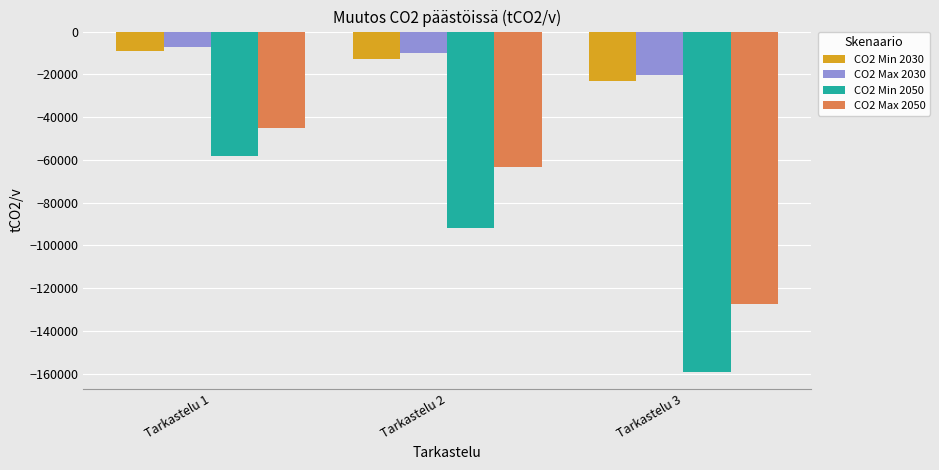

Reading left to right, extract all data points from this chart.

CO2 Min 2030: -9162	-12783	-23267
CO2 Max 2030: -7344	-9931	-20231
CO2 Min 2050: -58335	-91768	-158961
CO2 Max 2050: -45049	-63251	-127254